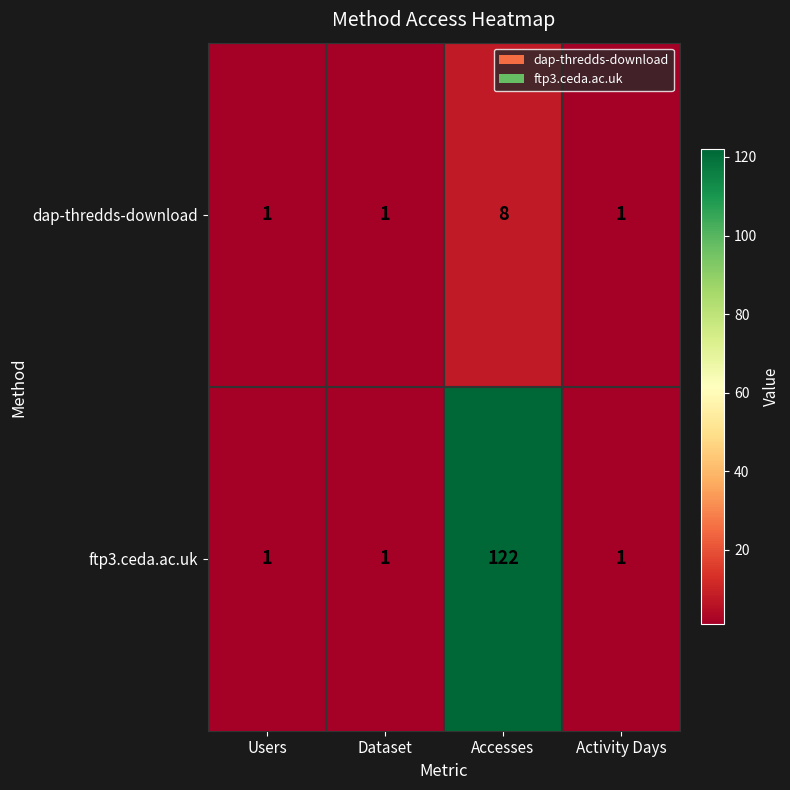

Reading left to right, list all the values displayed in this chart.

dap-thredds-download: 1	1	8	1
ftp3.ceda.ac.uk: 1	1	122	1